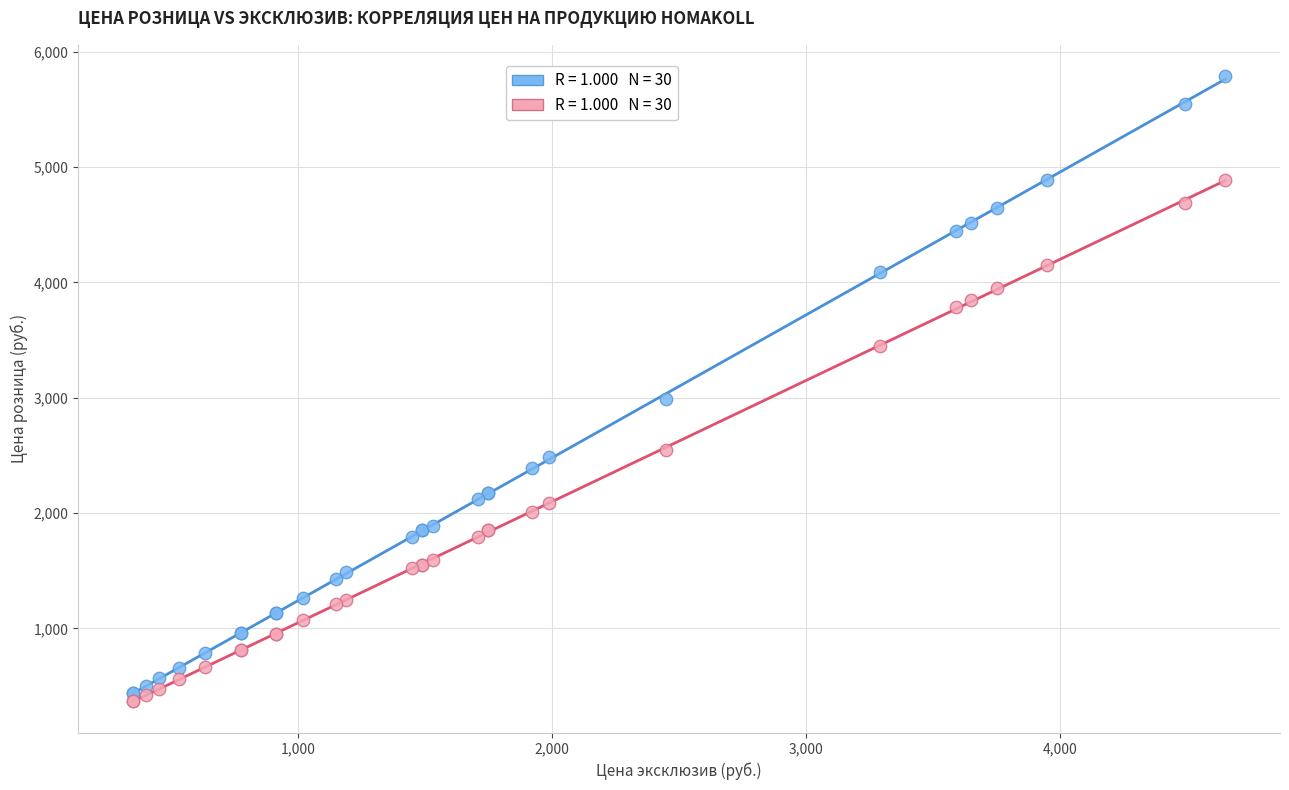

Across all series, what Y value is closest to 3079?

2990